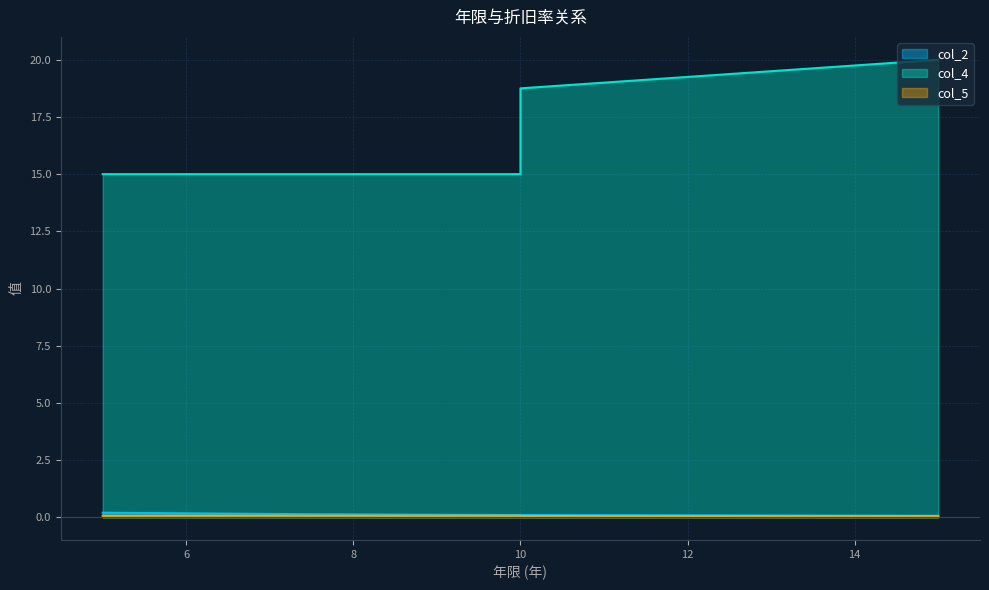

True or false: col_5 and col_4 cross at least once.

False